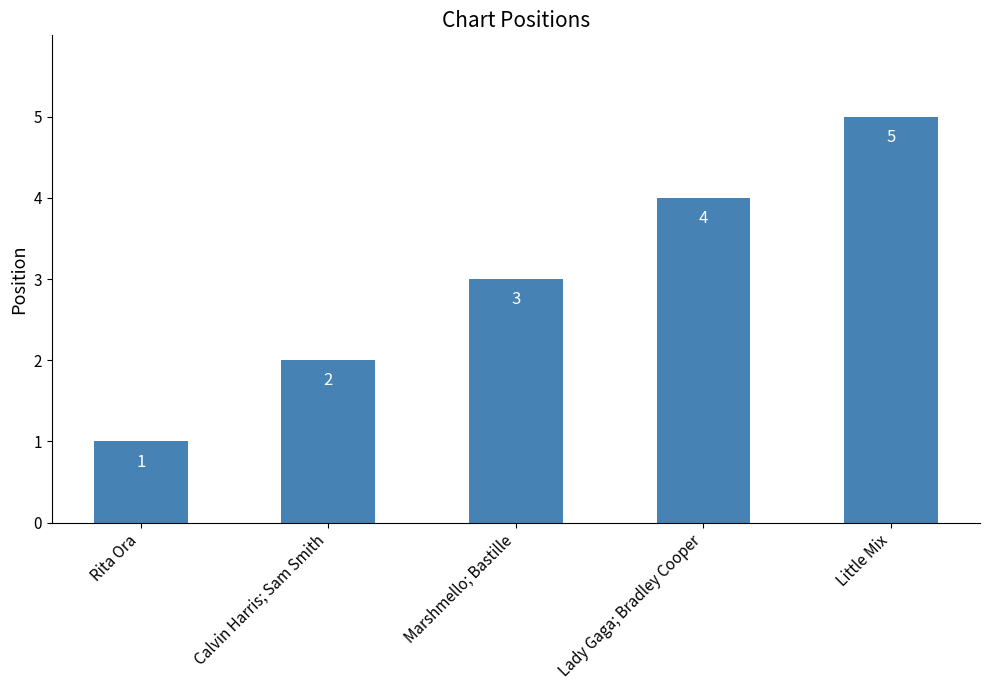

The value at Calvin Harris; Sam Smith is 2. True or false?

True